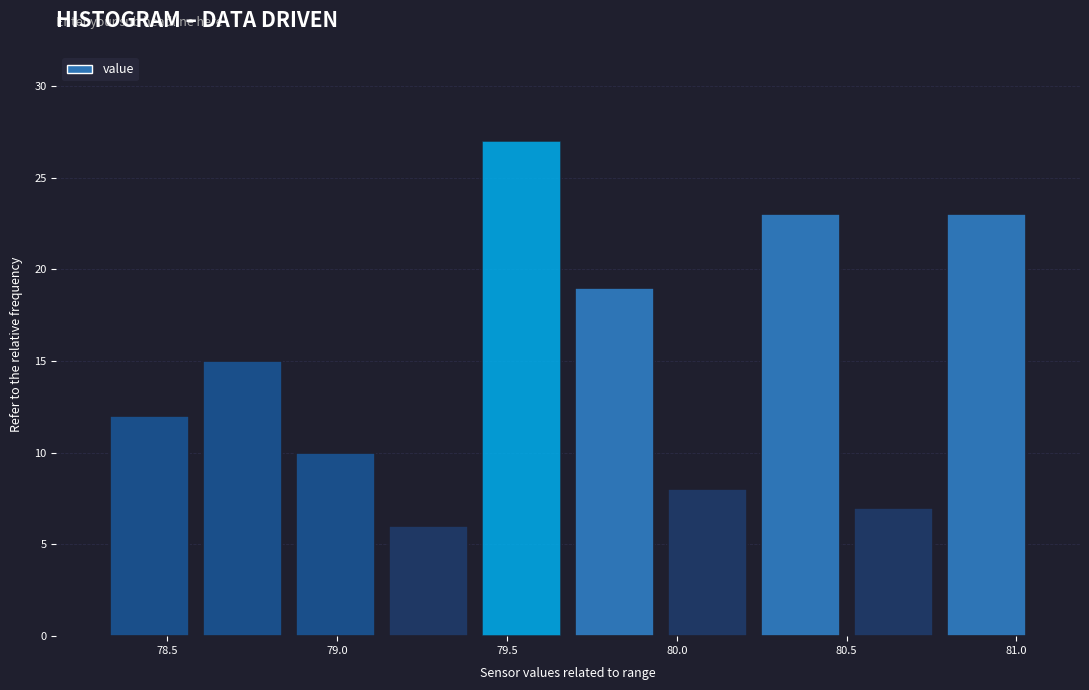

Over which range of the x-axis is the bar tallest?

79.40 to 79.70